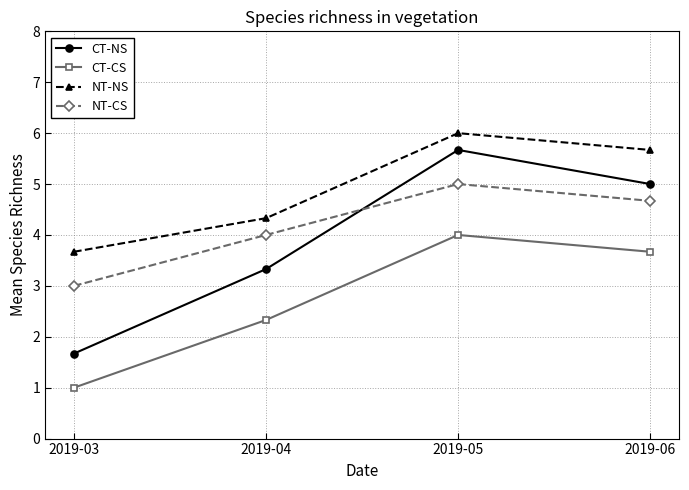

Which series has the largest range (max minus min)?

CT-NS